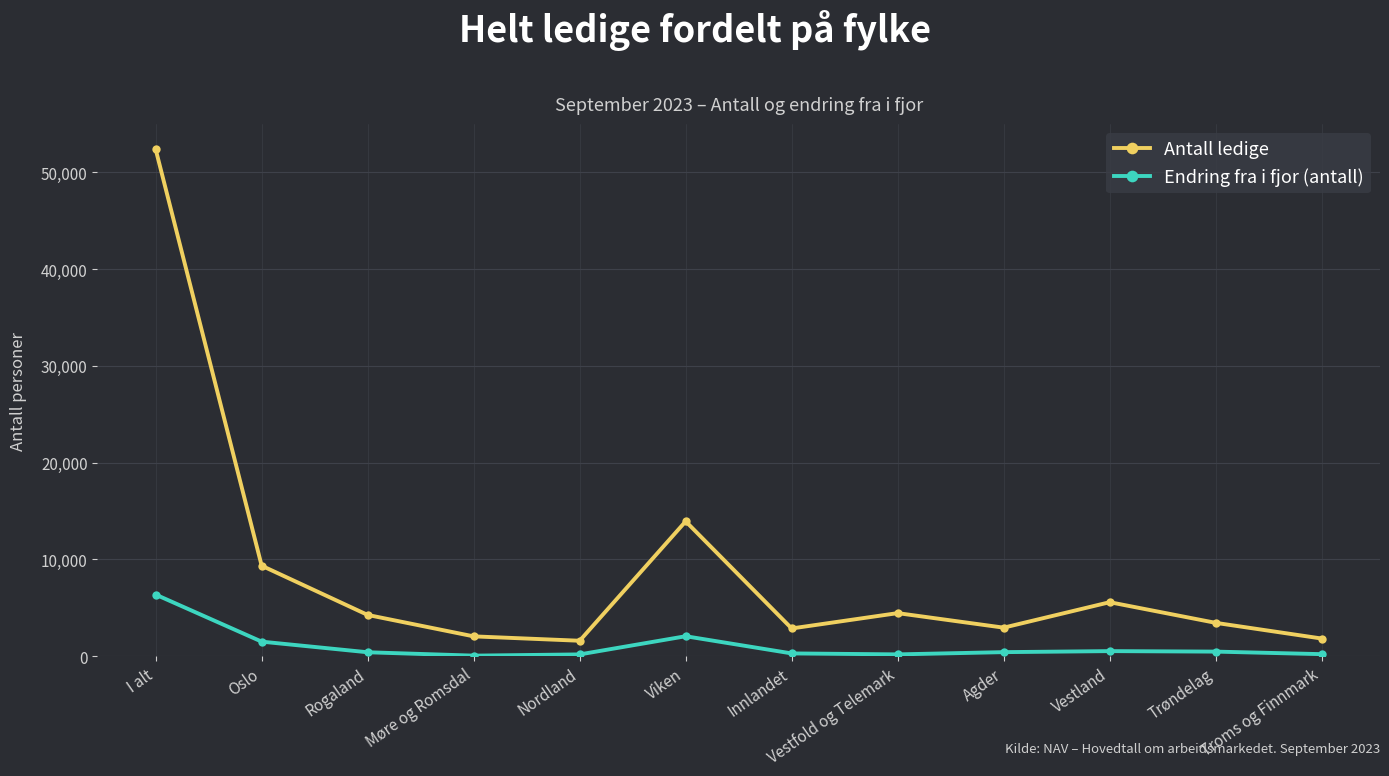

Is the value of Endring fra i fjor (antall) at Nordland greater than the value of Antall ledige at Trøndelag?

No